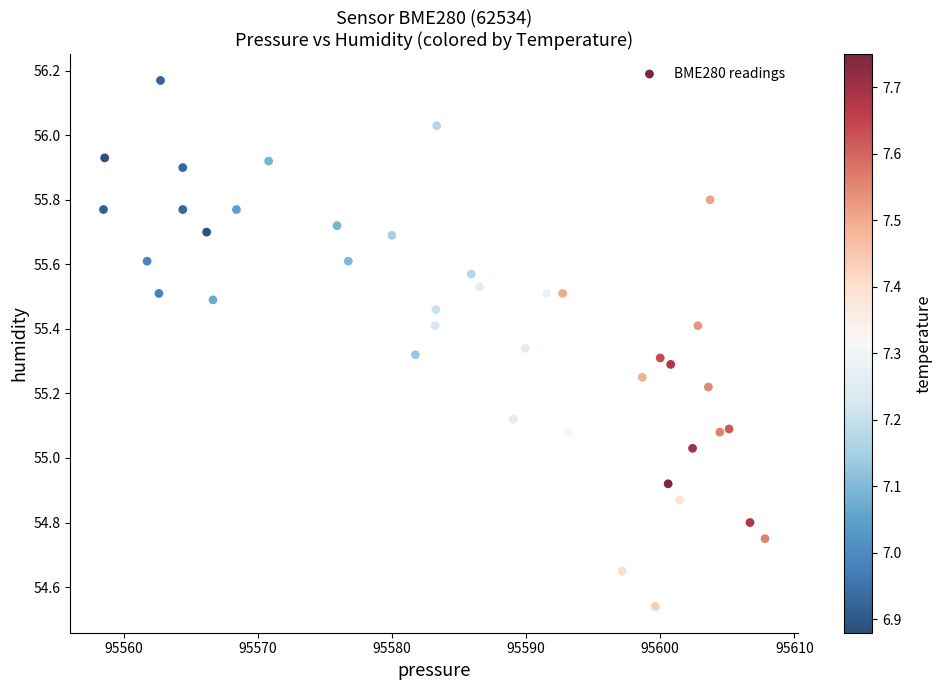

What is the range of X values (max minus min)?

49.3